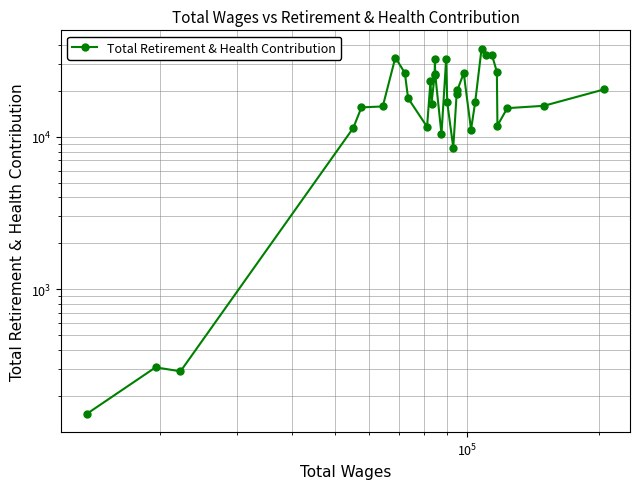

Reading left to right, transcribe all the data shown in this chart.

152	307	289	11410	15596	15812	33108	26226	17914	11627	23162	16530	25465	32249	25717	10418	32511	16806	8477	18972	20232	26199	11153	16831	37899	34312	34493	26719	11853	15410	15968	20454